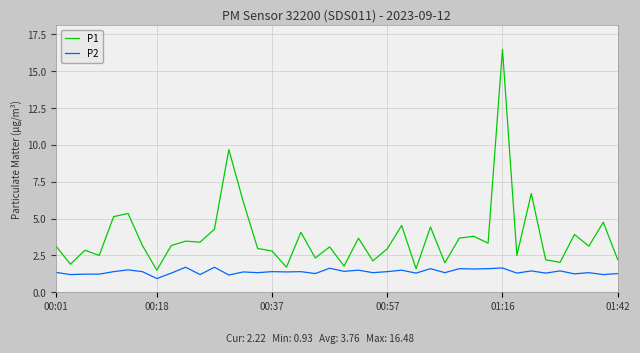

Which series has the largest range (max minus min)?

P1